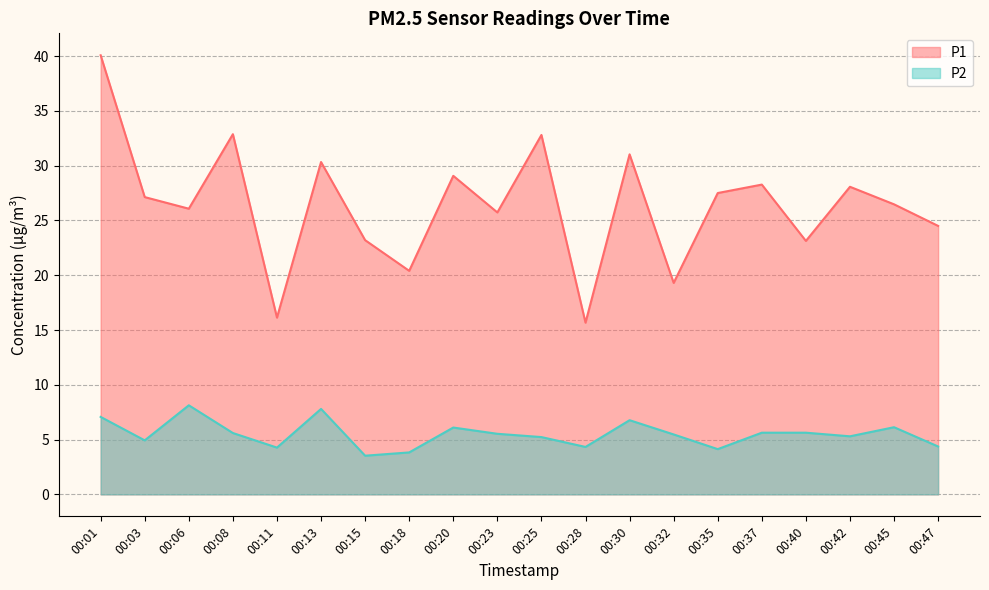

The value of P2 at 00:37 is 5.6. True or false?

True